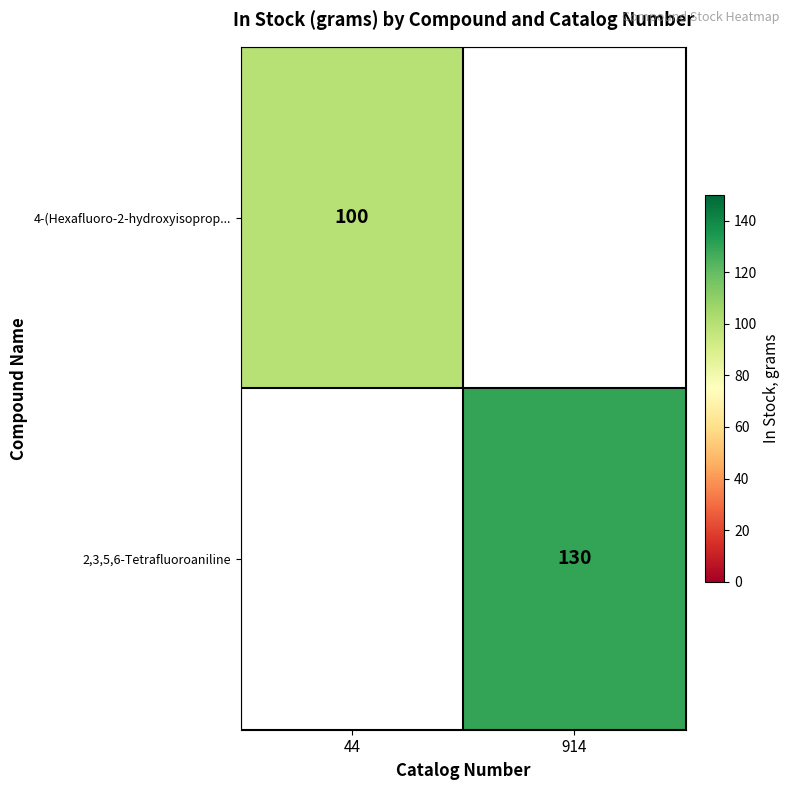

How many distinct data groups are displayed?

2